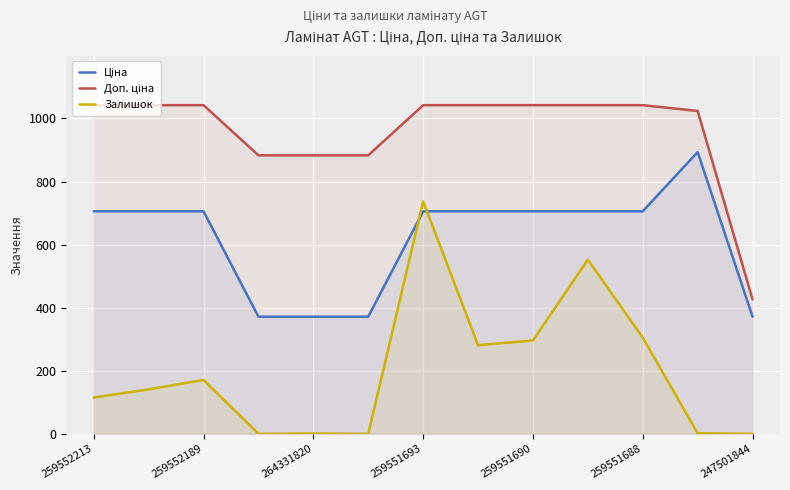

What is the difference between the maximum and minimum values in the Доп. ціна series?

616.0